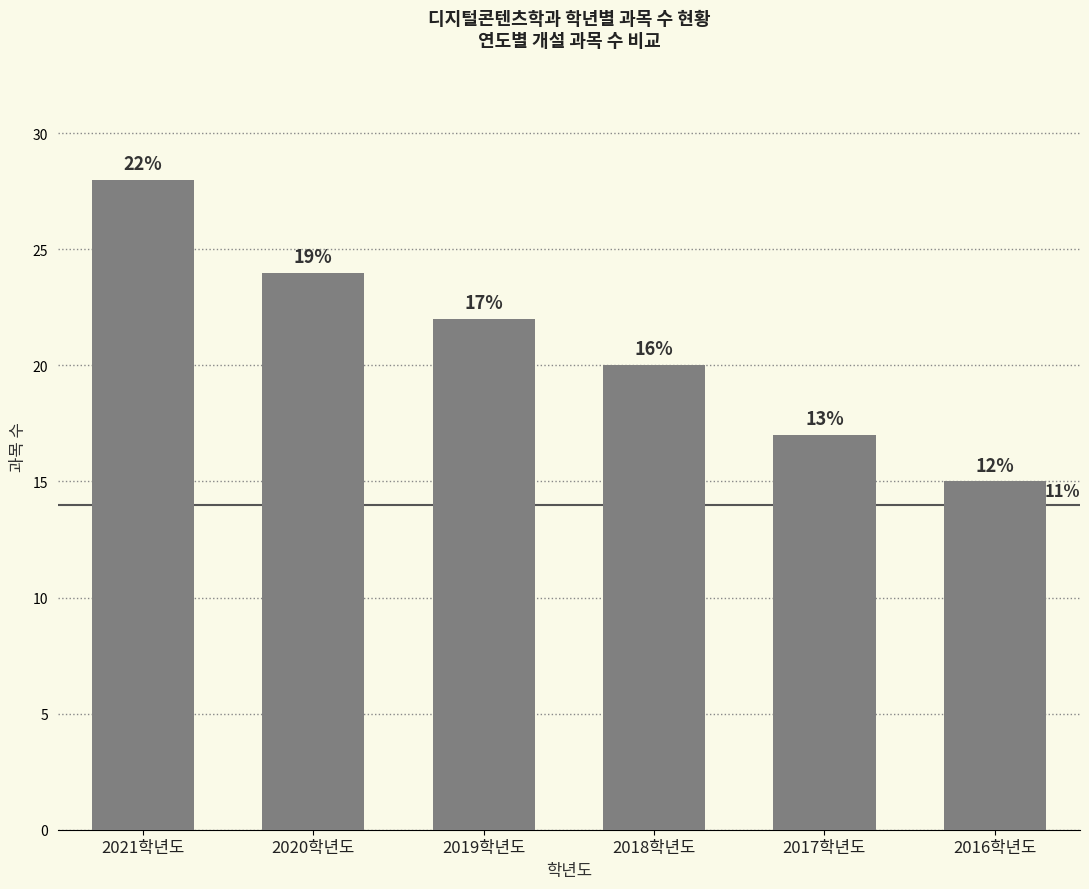

Reading left to right, transcribe all the data shown in this chart.

2021학년도=28	2020학년도=24	2019학년도=22	2018학년도=20	2017학년도=17	2016학년도=15